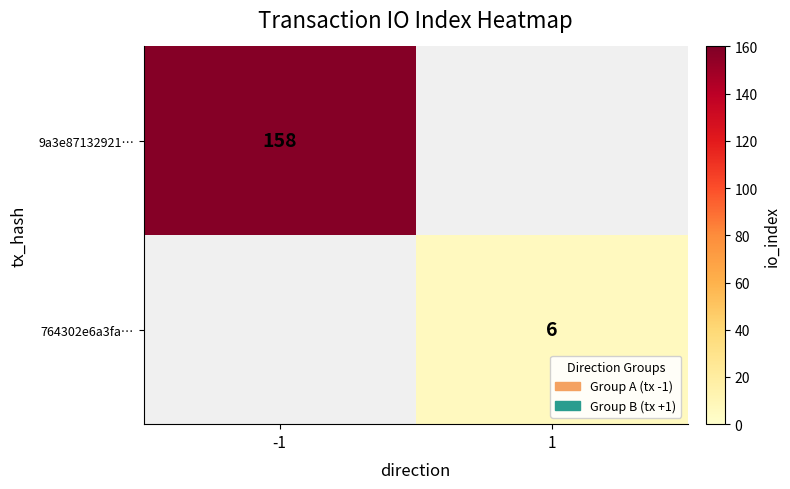

Which category has the highest value across all series?

-1